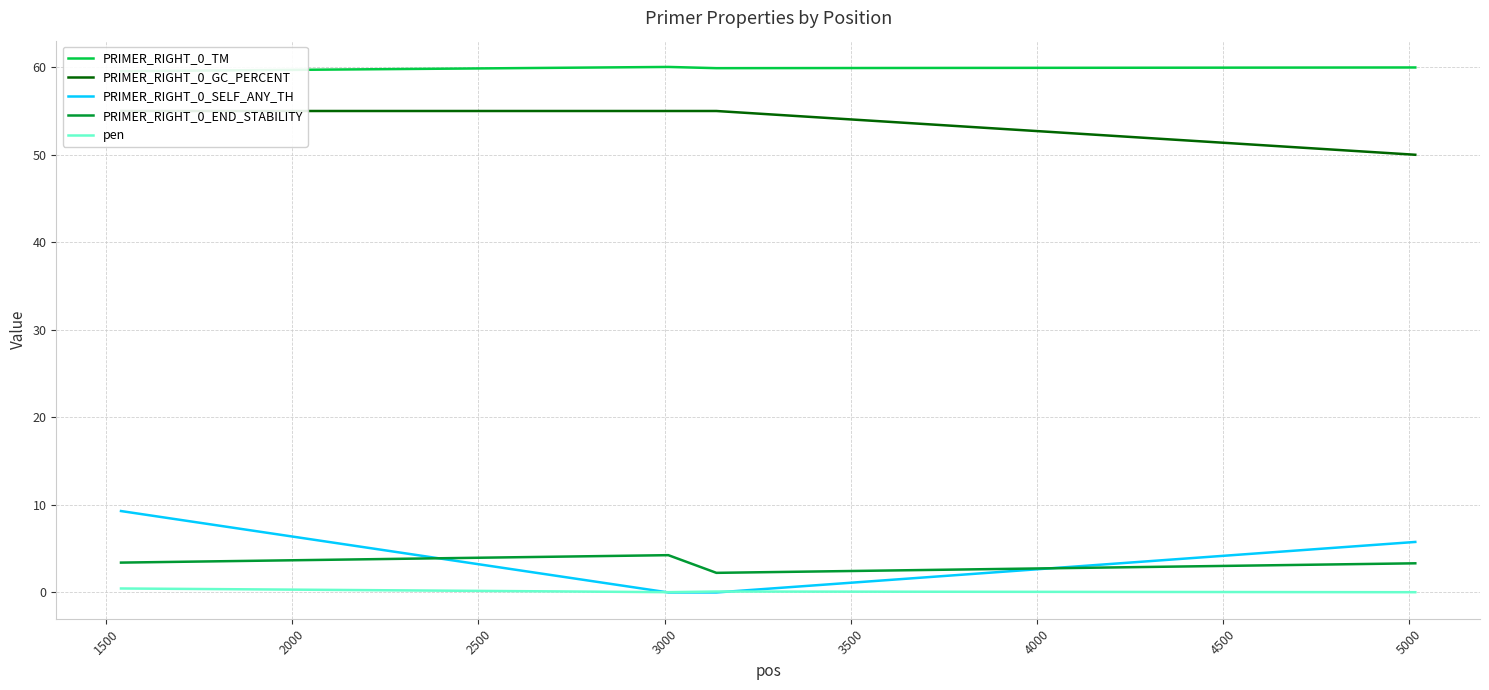

What is the highest value of the PRIMER_RIGHT_0_SELF_ANY_TH series?

9.3